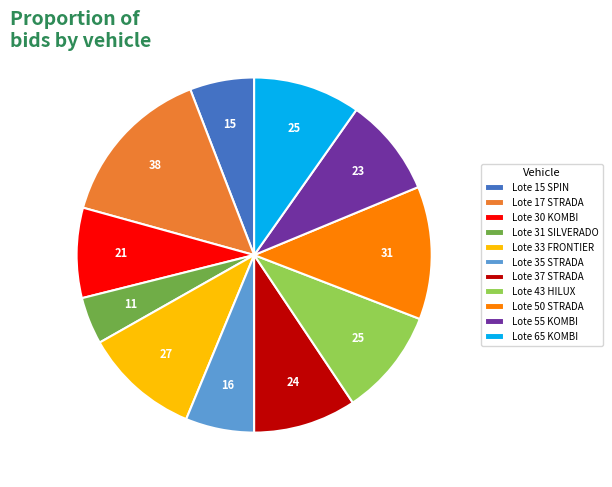

Do Lote 35 STRADA and Lote 15 SPIN together represent more than half of the pie?

No